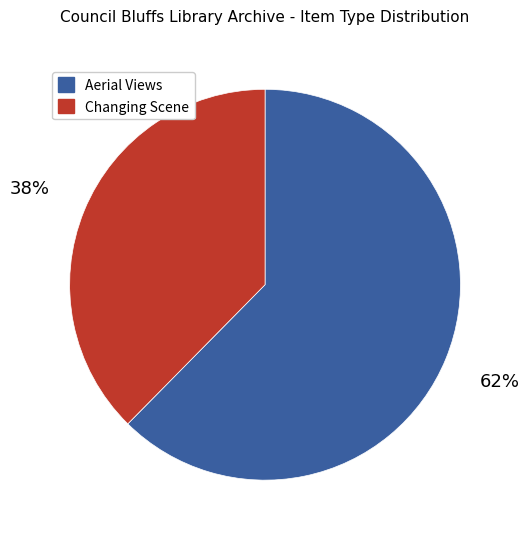

Is there a majority slice in this chart?

Yes